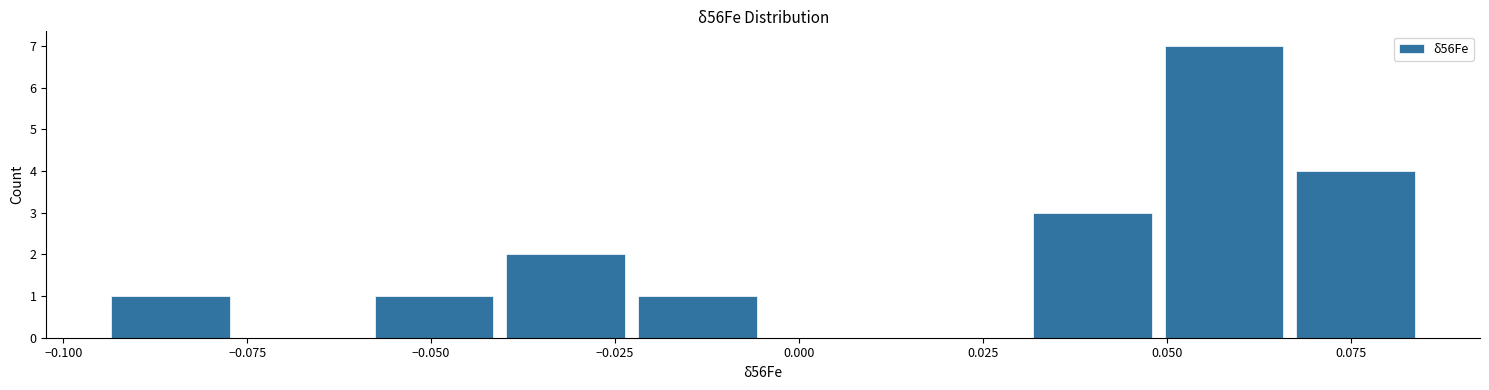

Read against the x-axis, roughly where is the centre of the tallest bar?

0.060